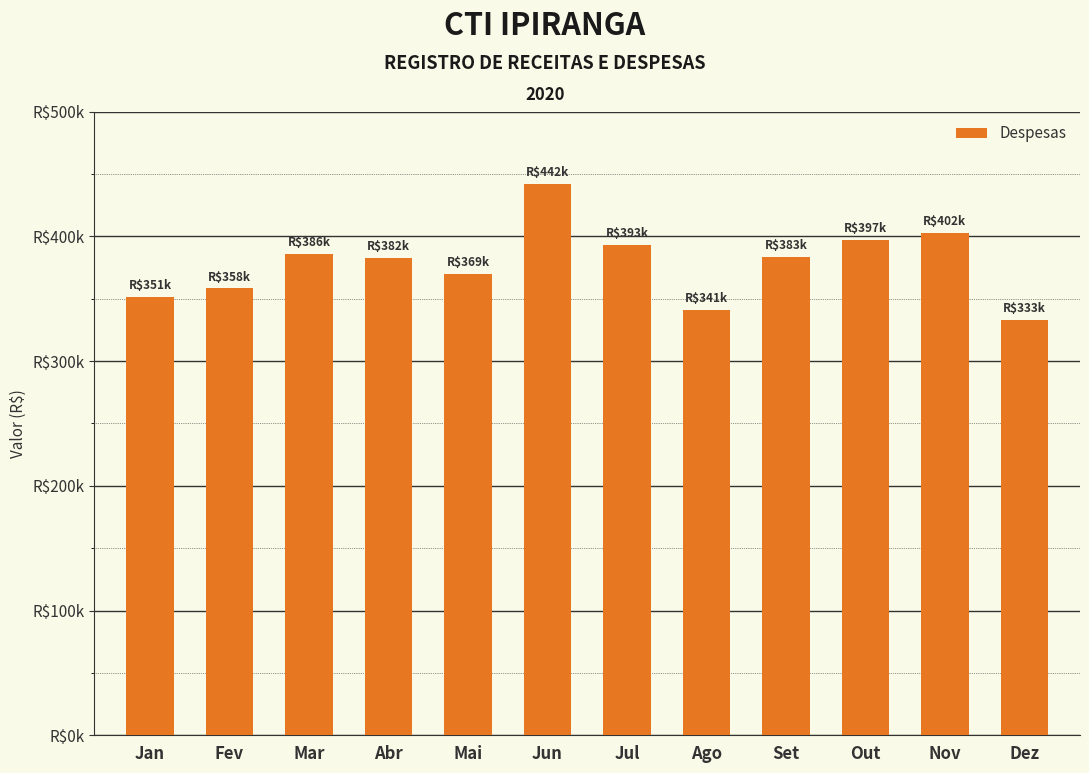

What is the label of the 10th bar from the right?

Mar